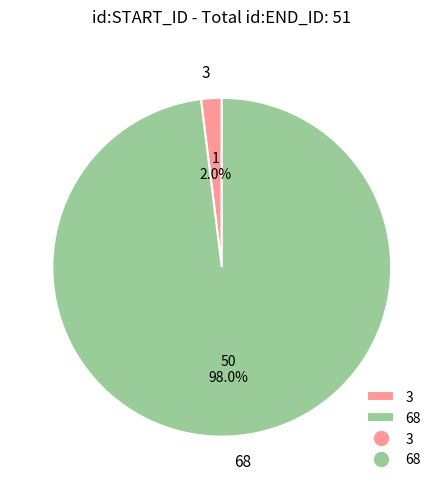

Which category has the smallest portion of the pie?

3